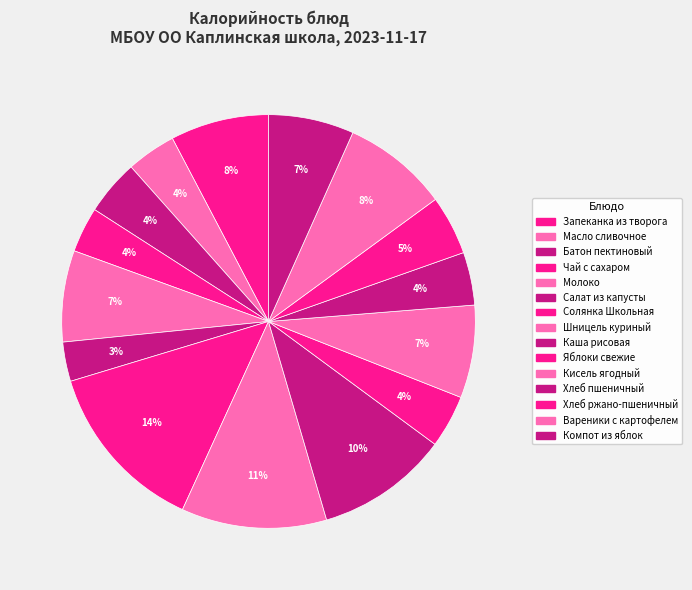

How many segments does this pie chart have?

15